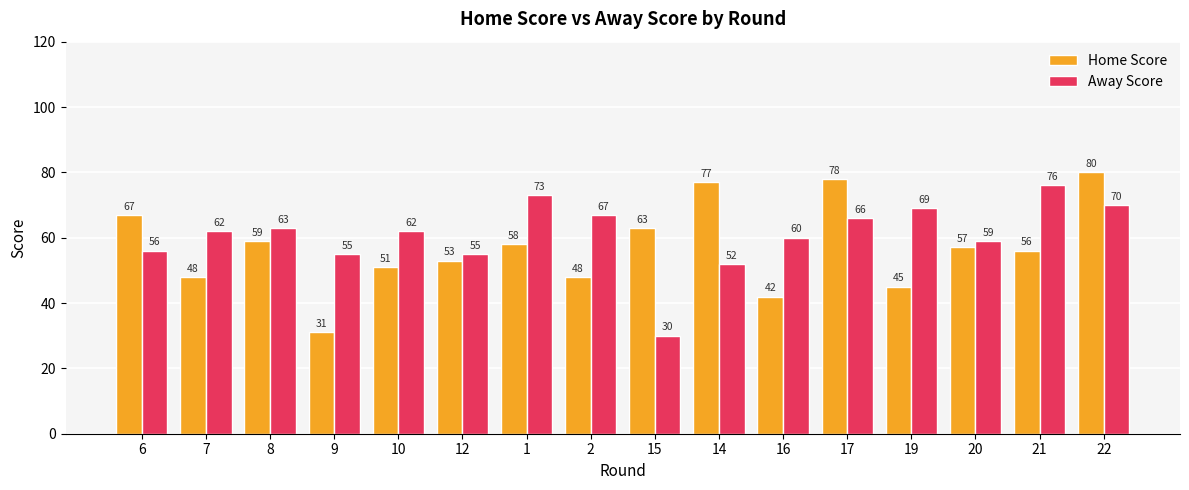

How many bars are there in each group?

2